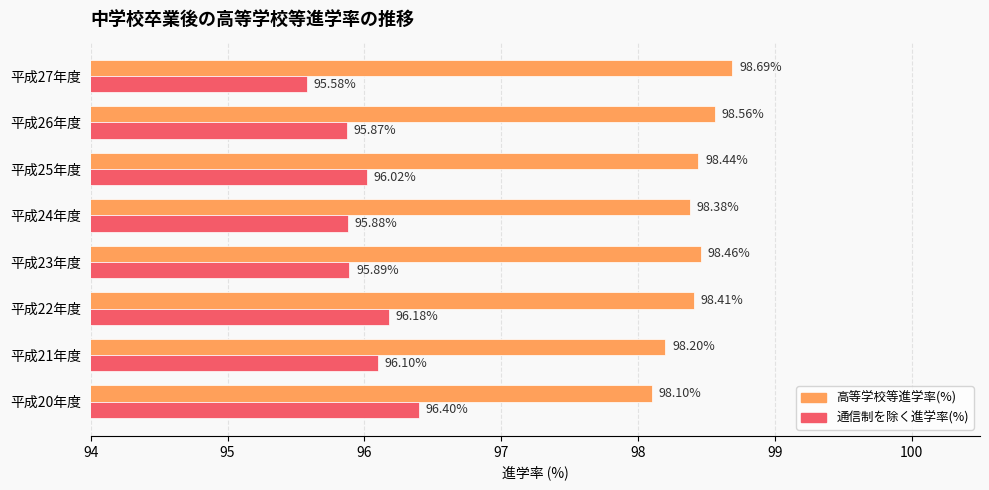

What is the sum of all 高等学校等進学率(%) values?

787.2